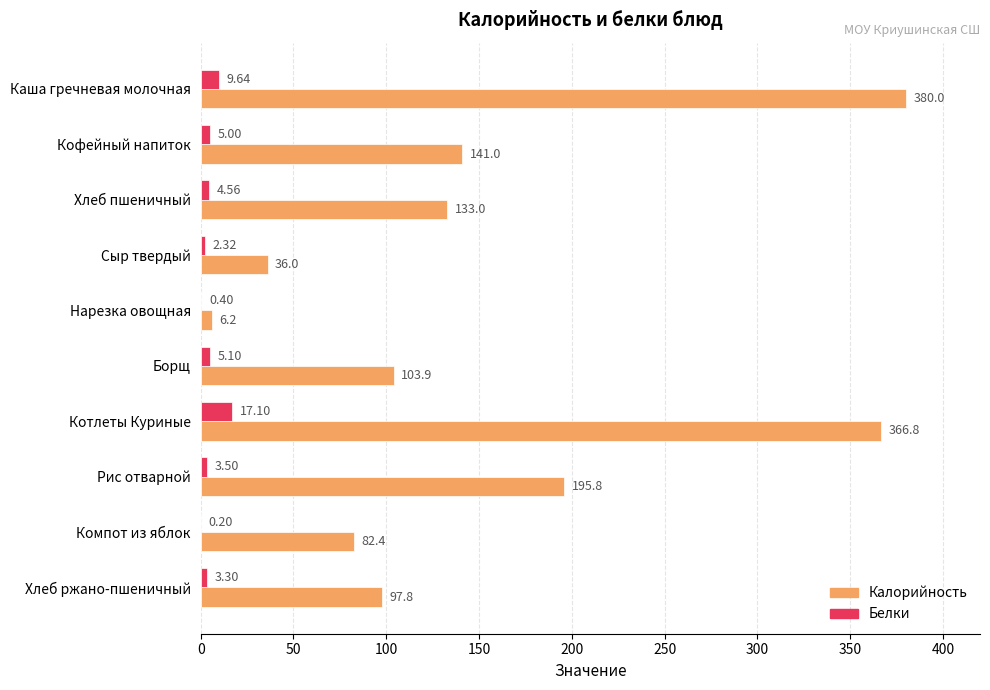

What is the total value across all series at Каша гречневая молочная?

389.6